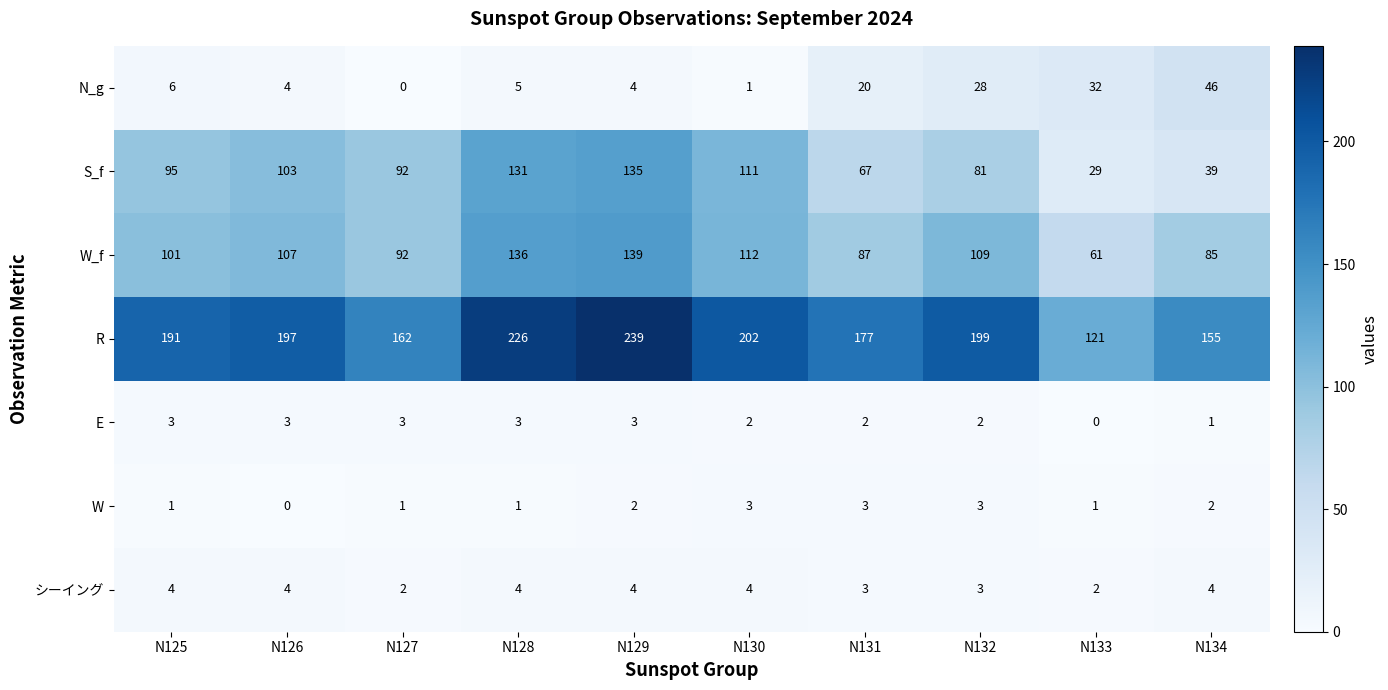

What is the greatest value displayed?

239